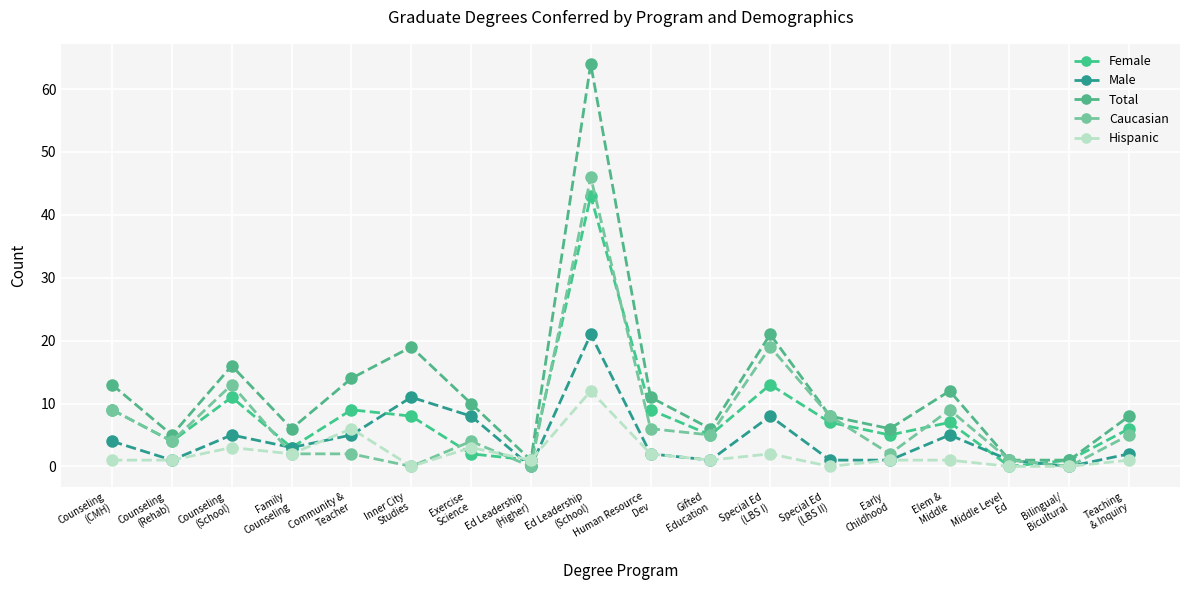

How many distinct data groups are displayed?

5